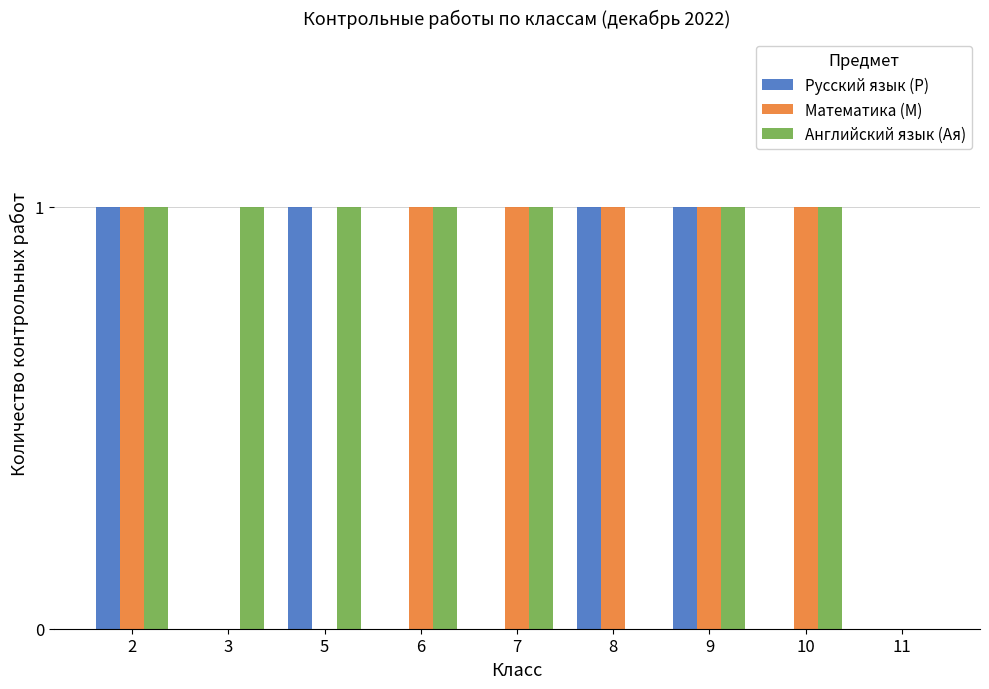

What is the total value across all series at 2?

3